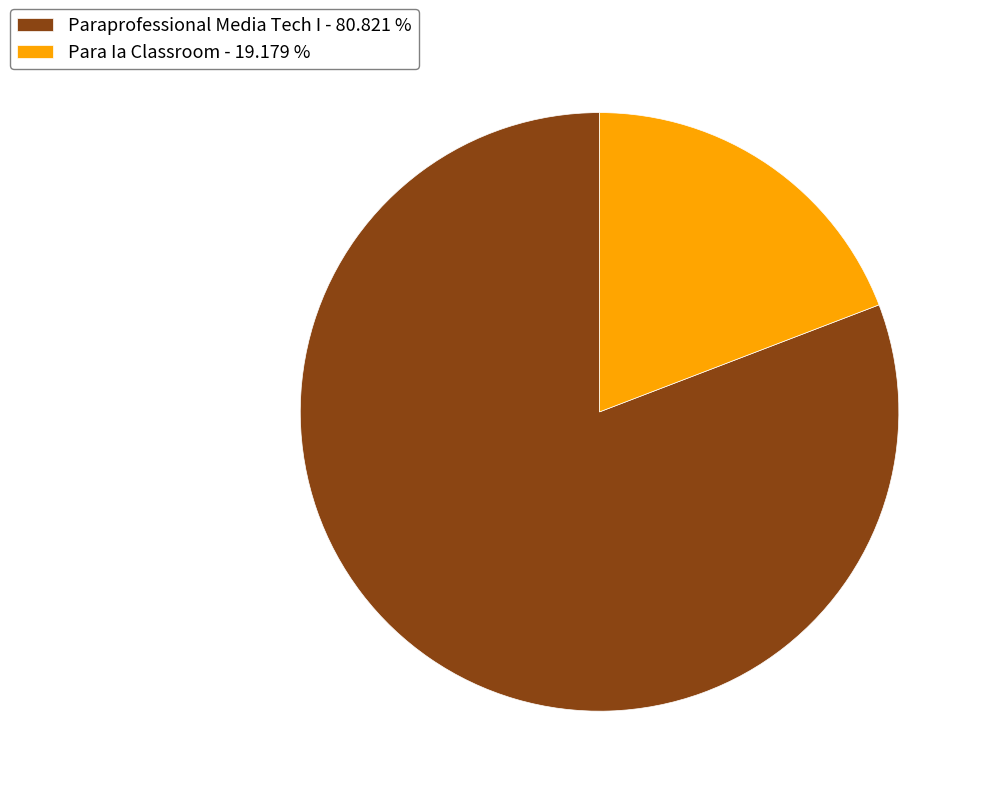

Is there any slice that represents more than half of the pie?

Yes